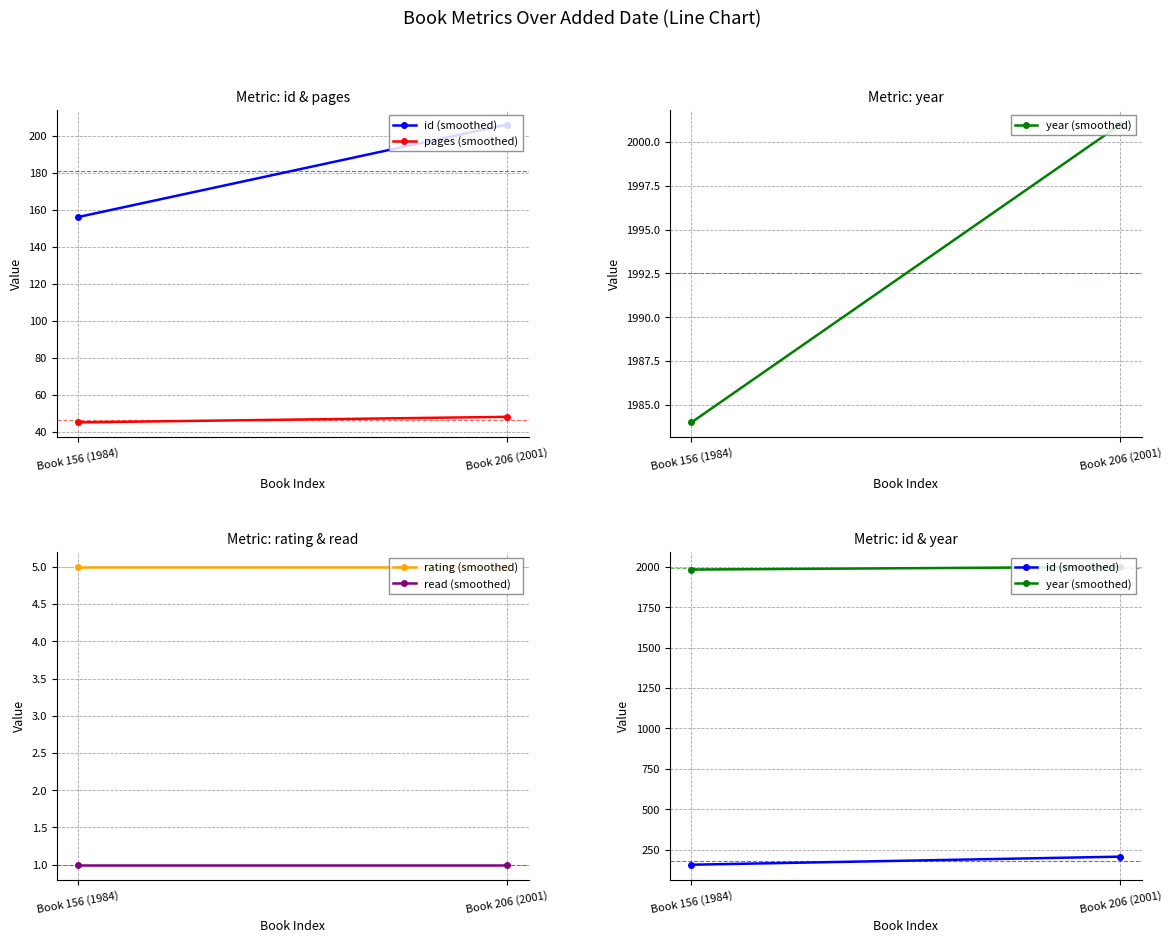

Reading left to right, list all the values displayed in this chart.

id (smoothed): 156	206
pages (smoothed): 45	48
year (smoothed): 1984	2001
rating (smoothed): 5	5
read (smoothed): 1	1